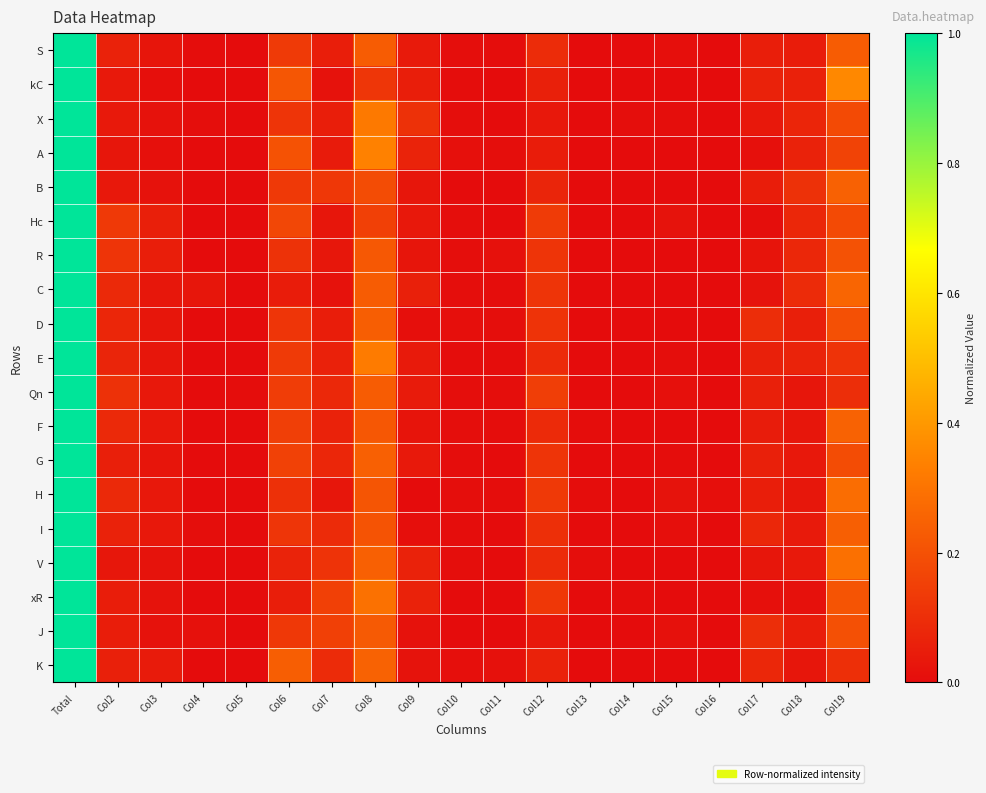

Rank the series by their maximum value, from highest to lowest.

S, kC, X, A, B, Hc, R, C, D, E, Qn, F, G, H, I, V, xR, J, K